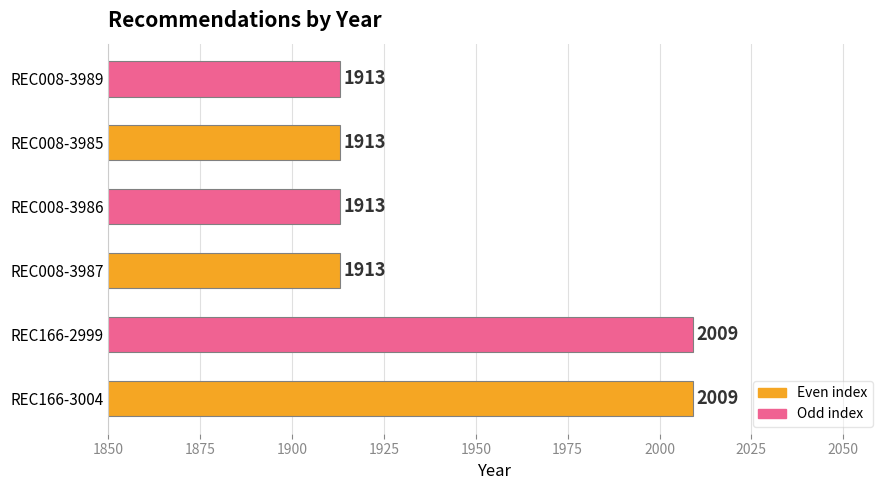

What is the difference between the second highest and minimum values?

96